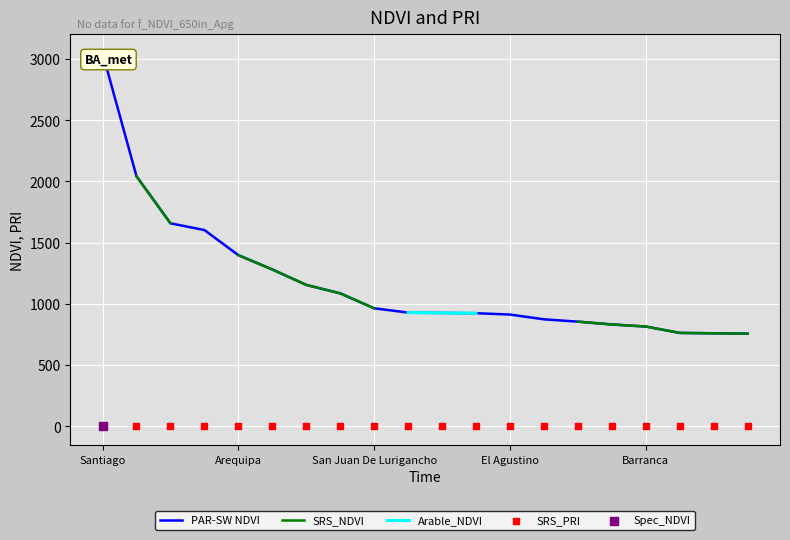

Which series has the largest Y range (max minus min)?

PAR-SW NDVI